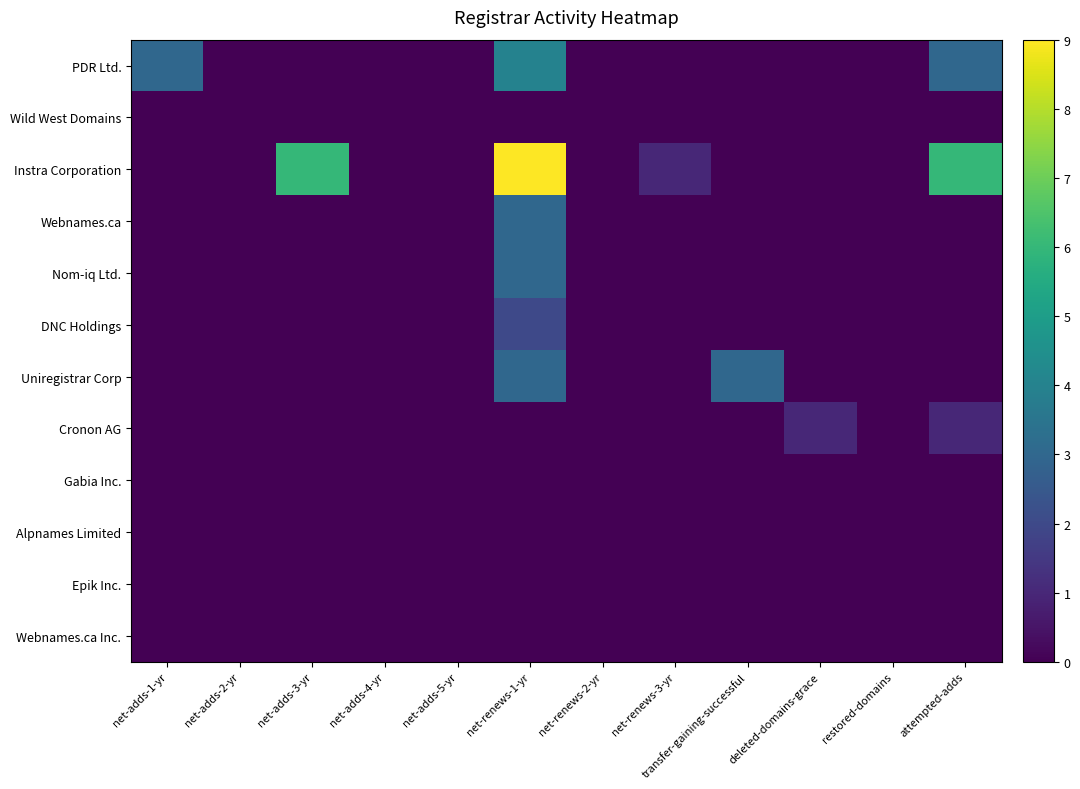

Reading left to right, transcribe all the data shown in this chart.

PDR Ltd.: net-adds-1-yr=3	net-adds-2-yr=0	net-adds-3-yr=0	net-adds-4-yr=0	net-adds-5-yr=0	net-renews-1-yr=4	net-renews-2-yr=0	net-renews-3-yr=0	transfer-gaining-successful=0	deleted-domains-grace=0	restored-domains=0	attempted-adds=3
Wild West Domains: net-adds-1-yr=0	net-adds-2-yr=0	net-adds-3-yr=0	net-adds-4-yr=0	net-adds-5-yr=0	net-renews-1-yr=0	net-renews-2-yr=0	net-renews-3-yr=0	transfer-gaining-successful=0	deleted-domains-grace=0	restored-domains=0	attempted-adds=0
Instra Corporation: net-adds-1-yr=0	net-adds-2-yr=0	net-adds-3-yr=6	net-adds-4-yr=0	net-adds-5-yr=0	net-renews-1-yr=9	net-renews-2-yr=0	net-renews-3-yr=1	transfer-gaining-successful=0	deleted-domains-grace=0	restored-domains=0	attempted-adds=6
Webnames.ca: net-adds-1-yr=0	net-adds-2-yr=0	net-adds-3-yr=0	net-adds-4-yr=0	net-adds-5-yr=0	net-renews-1-yr=3	net-renews-2-yr=0	net-renews-3-yr=0	transfer-gaining-successful=0	deleted-domains-grace=0	restored-domains=0	attempted-adds=0
Nom-iq Ltd.: net-adds-1-yr=0	net-adds-2-yr=0	net-adds-3-yr=0	net-adds-4-yr=0	net-adds-5-yr=0	net-renews-1-yr=3	net-renews-2-yr=0	net-renews-3-yr=0	transfer-gaining-successful=0	deleted-domains-grace=0	restored-domains=0	attempted-adds=0
DNC Holdings: net-adds-1-yr=0	net-adds-2-yr=0	net-adds-3-yr=0	net-adds-4-yr=0	net-adds-5-yr=0	net-renews-1-yr=2	net-renews-2-yr=0	net-renews-3-yr=0	transfer-gaining-successful=0	deleted-domains-grace=0	restored-domains=0	attempted-adds=0
Uniregistrar Corp: net-adds-1-yr=0	net-adds-2-yr=0	net-adds-3-yr=0	net-adds-4-yr=0	net-adds-5-yr=0	net-renews-1-yr=3	net-renews-2-yr=0	net-renews-3-yr=0	transfer-gaining-successful=3	deleted-domains-grace=0	restored-domains=0	attempted-adds=0
Cronon AG: net-adds-1-yr=0	net-adds-2-yr=0	net-adds-3-yr=0	net-adds-4-yr=0	net-adds-5-yr=0	net-renews-1-yr=0	net-renews-2-yr=0	net-renews-3-yr=0	transfer-gaining-successful=0	deleted-domains-grace=1	restored-domains=0	attempted-adds=1
Gabia Inc.: net-adds-1-yr=0	net-adds-2-yr=0	net-adds-3-yr=0	net-adds-4-yr=0	net-adds-5-yr=0	net-renews-1-yr=0	net-renews-2-yr=0	net-renews-3-yr=0	transfer-gaining-successful=0	deleted-domains-grace=0	restored-domains=0	attempted-adds=0
Alpnames Limited: net-adds-1-yr=0	net-adds-2-yr=0	net-adds-3-yr=0	net-adds-4-yr=0	net-adds-5-yr=0	net-renews-1-yr=0	net-renews-2-yr=0	net-renews-3-yr=0	transfer-gaining-successful=0	deleted-domains-grace=0	restored-domains=0	attempted-adds=0
Epik Inc.: net-adds-1-yr=0	net-adds-2-yr=0	net-adds-3-yr=0	net-adds-4-yr=0	net-adds-5-yr=0	net-renews-1-yr=0	net-renews-2-yr=0	net-renews-3-yr=0	transfer-gaining-successful=0	deleted-domains-grace=0	restored-domains=0	attempted-adds=0
Webnames.ca Inc.: net-adds-1-yr=0	net-adds-2-yr=0	net-adds-3-yr=0	net-adds-4-yr=0	net-adds-5-yr=0	net-renews-1-yr=0	net-renews-2-yr=0	net-renews-3-yr=0	transfer-gaining-successful=0	deleted-domains-grace=0	restored-domains=0	attempted-adds=0